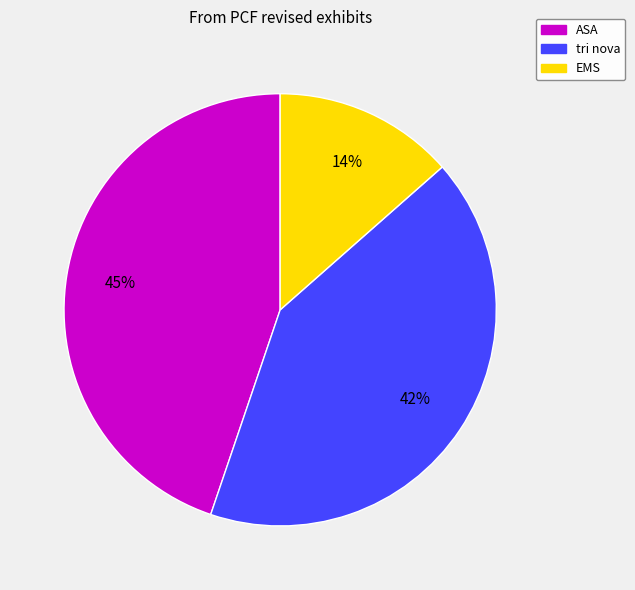

How many segments does this pie chart have?

3